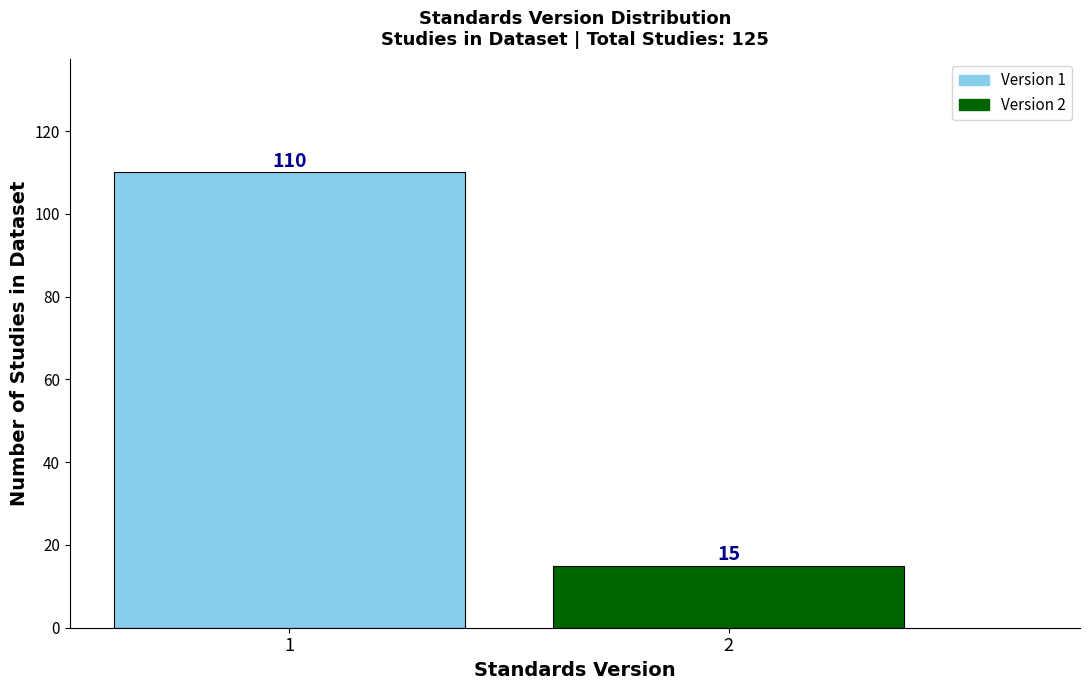

Reading right to left, list all the values displayed in this chart.

15	110